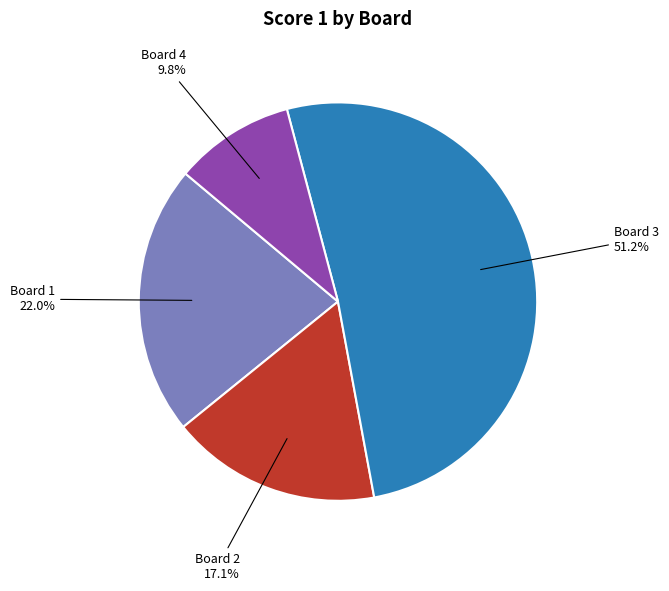

Is Board 3 the majority of the pie?

Yes